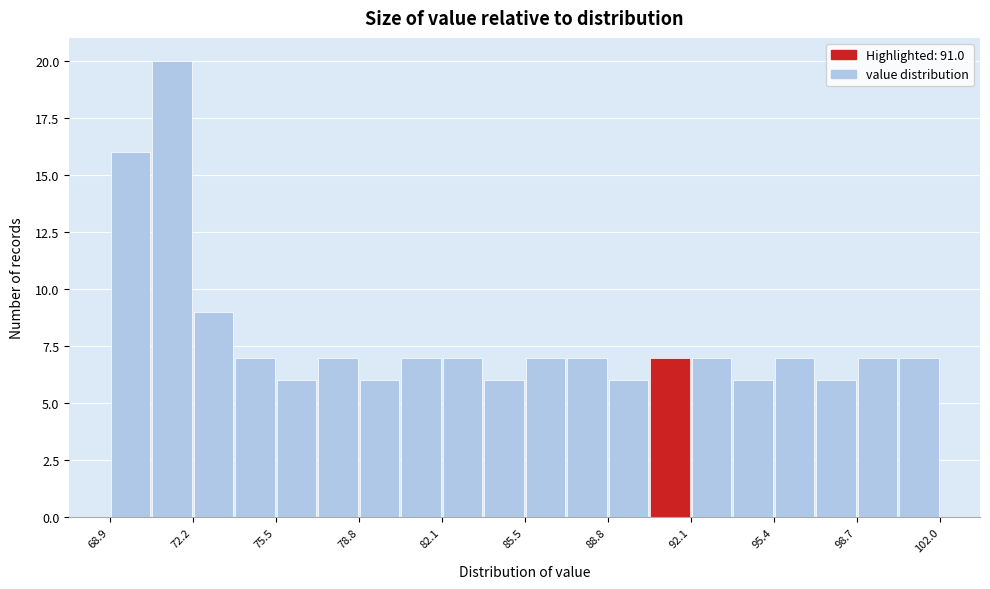

Around what value on the x-axis is the tallest bar? Give the approximate position of its centre, as read against the axis.

71.5